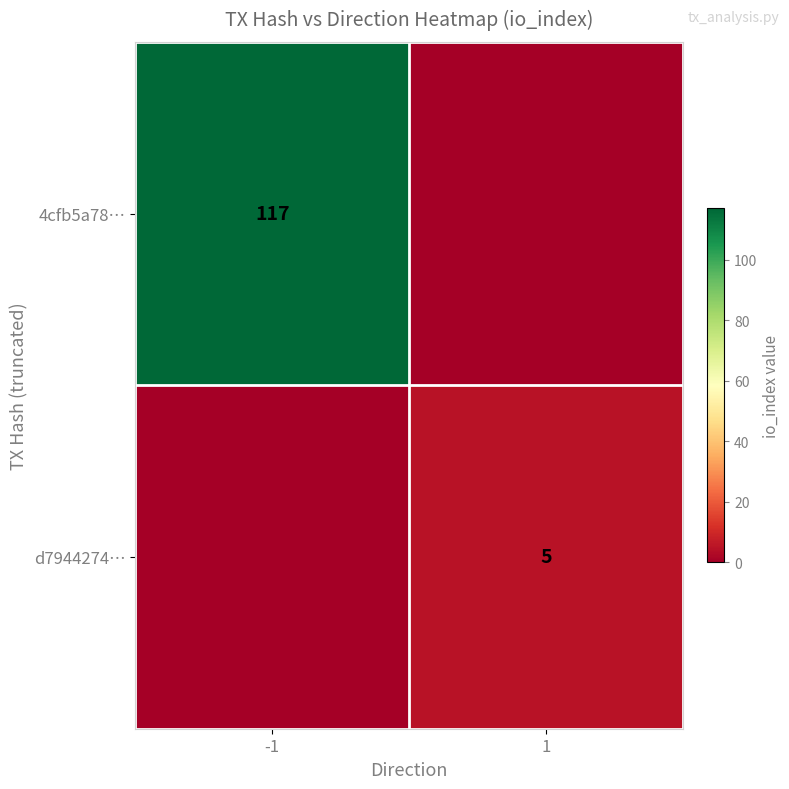

The value of 4cfb5a78… at -1 is 40. True or false?

False